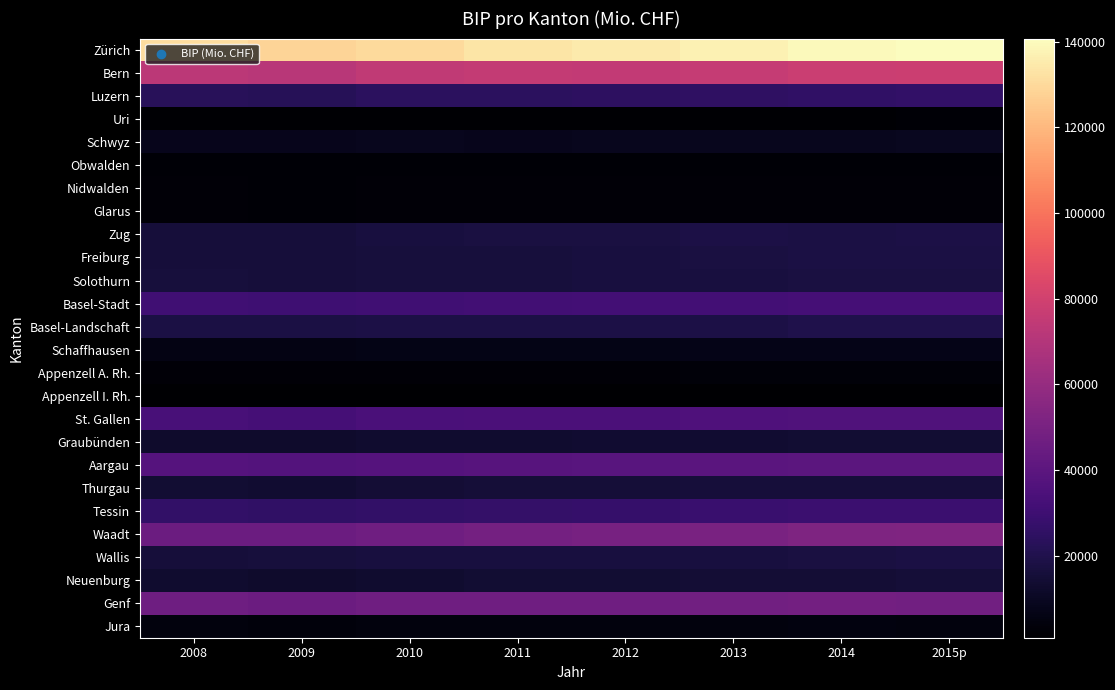

Rank the series at 2015p from lowest to highest value.

Appenzell I. Rh., Uri, Obwalden, Glarus, Nidwalden, Appenzell A. Rh., Jura, Schaffhausen, Schwyz, Graubünden, Neuenburg, Thurgau, Solothurn, Wallis, Freiburg, Zug, Basel-Landschaft, Luzern, Tessin, Basel-Stadt, St. Gallen, Aargau, Genf, Waadt, Bern, Zürich